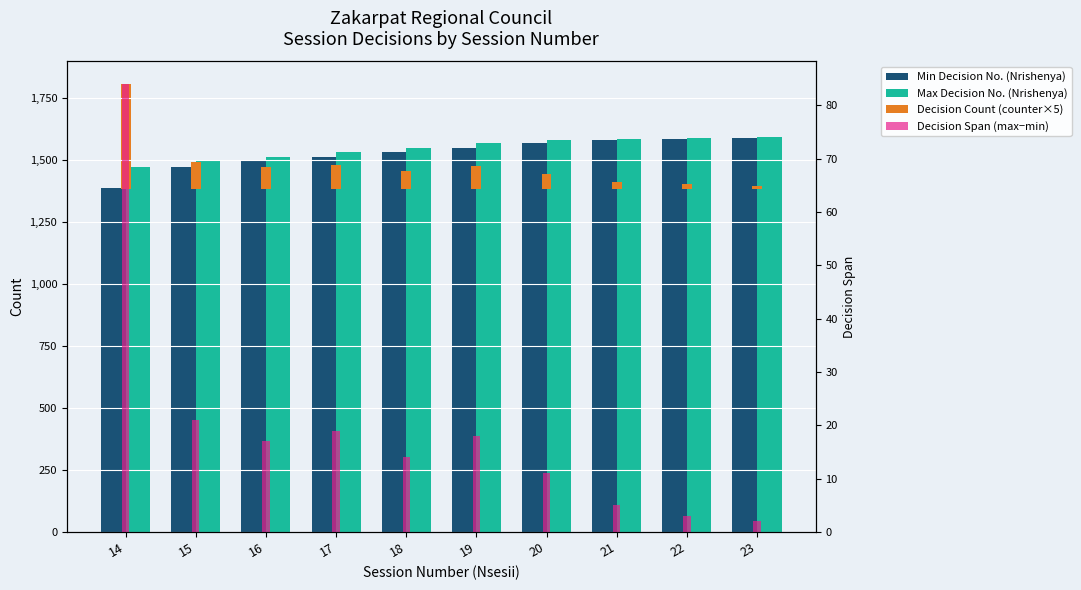

Reading left to right, extract all data points from this chart.

Min Decision No. (Nrishenya): 1387	1472	1494	1512	1532	1547	1566	1578	1584	1588
Max Decision No. (Nrishenya): 1471	1493	1511	1531	1546	1565	1577	1583	1587	1590
Decision Count (counter×5): 425	110	90	100	75	95	60	30	20	15
Decision Span (max−min): 84	21	17	19	14	18	11	5	3	2